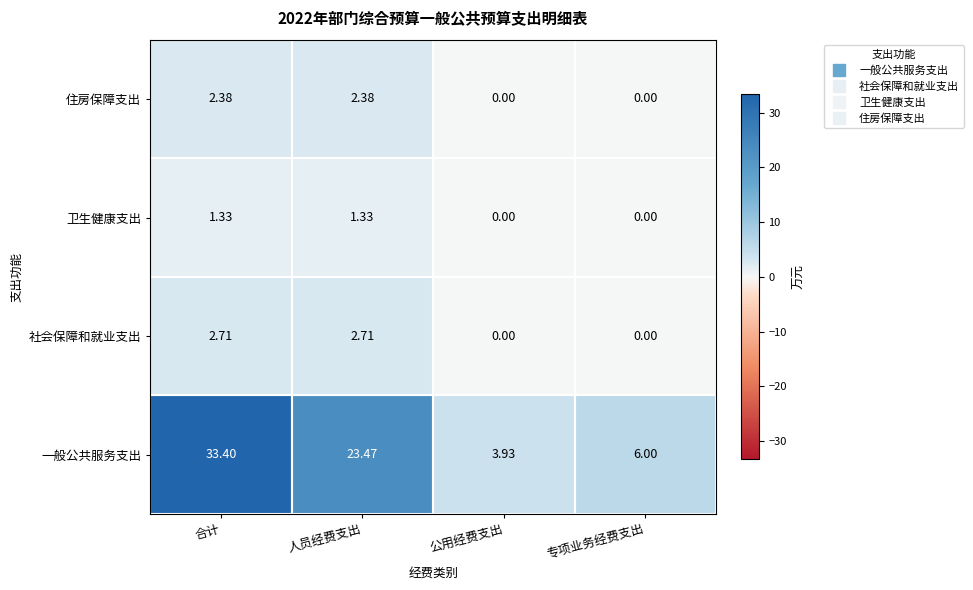

At which category is the sum across all series the highest?

合计